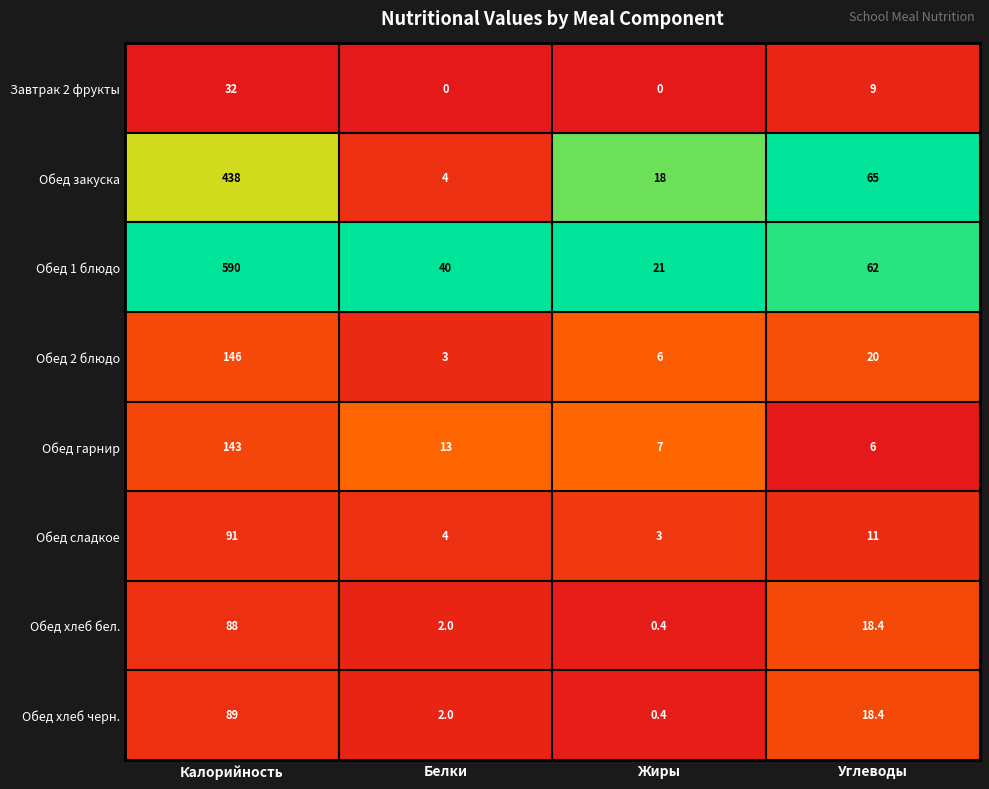

Rank the series by their maximum value, from highest to lowest.

Обед 1 блюдо, Обед закуска, Обед 2 блюдо, Обед гарнир, Обед сладкое, Обед хлеб черн., Обед хлеб бел., Завтрак 2 фрукты